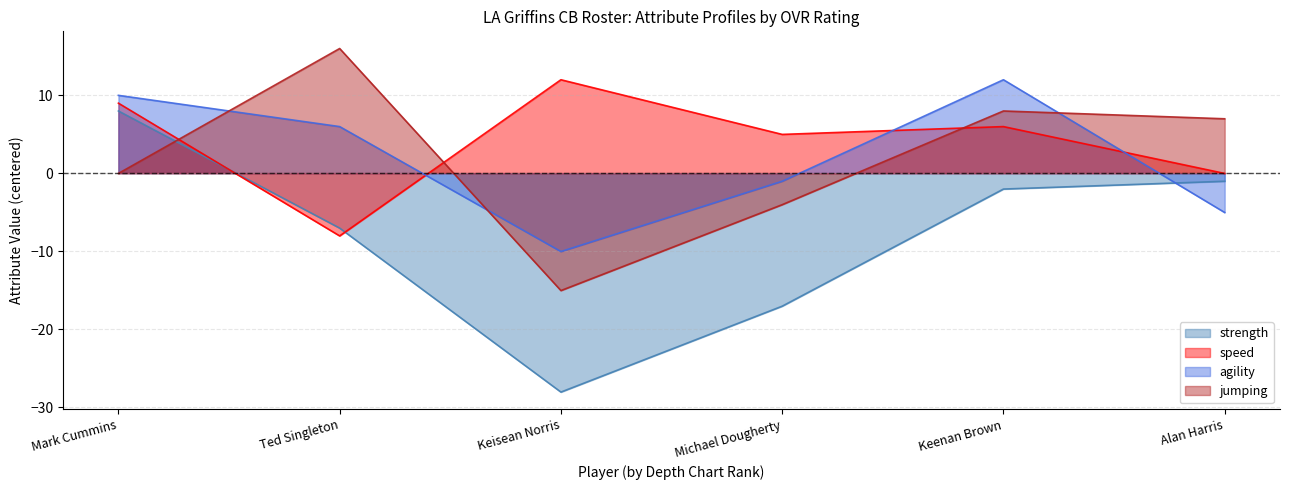

True or false: strength and jumping intersect in this chart.

True